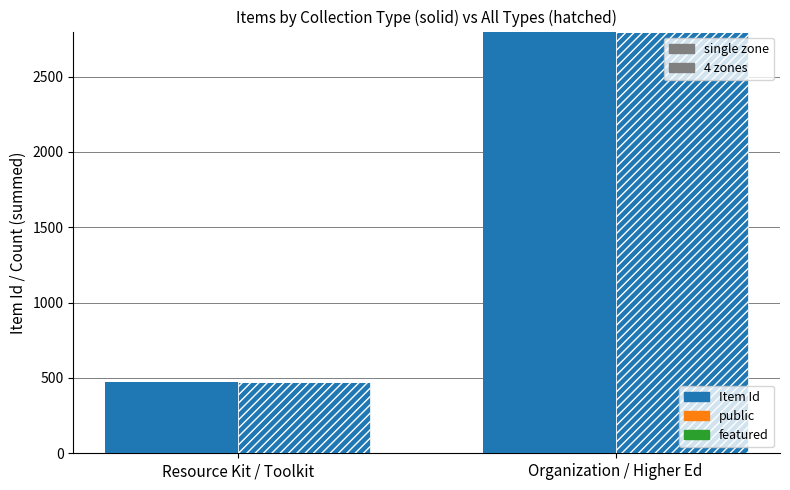

What is the value of the public bar at the 2nd from the left?

6